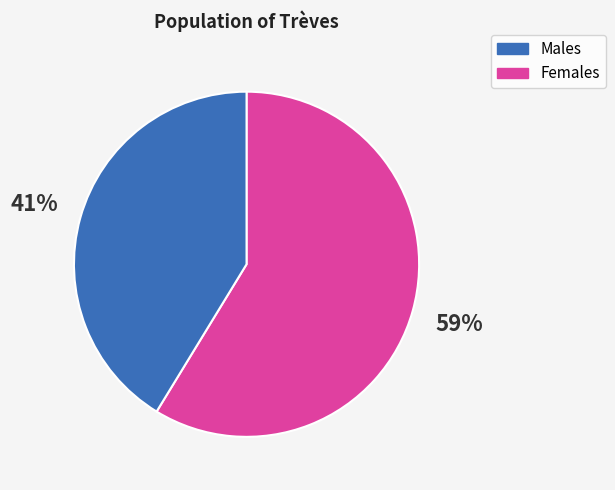

Is there a majority slice in this chart?

Yes